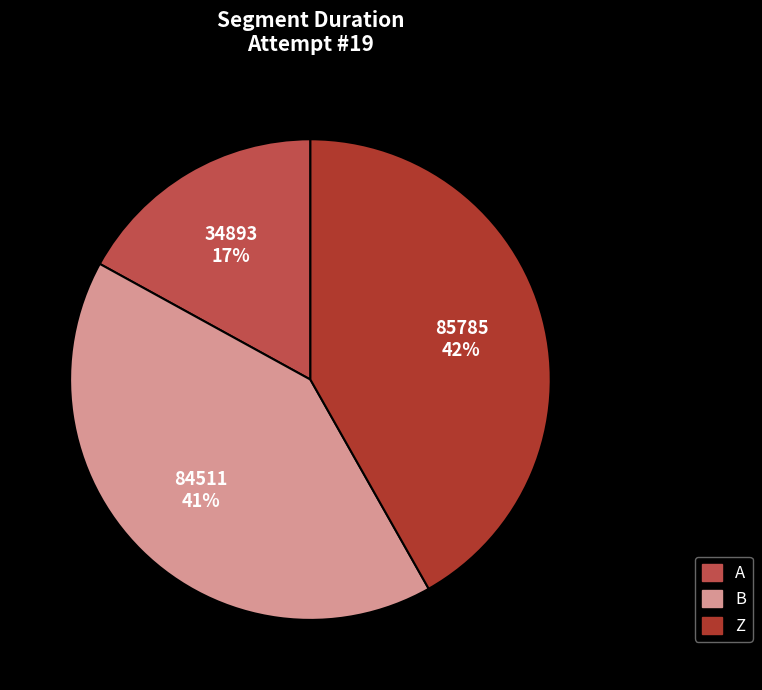

To the nearest percent, what portion does A represent?

17%